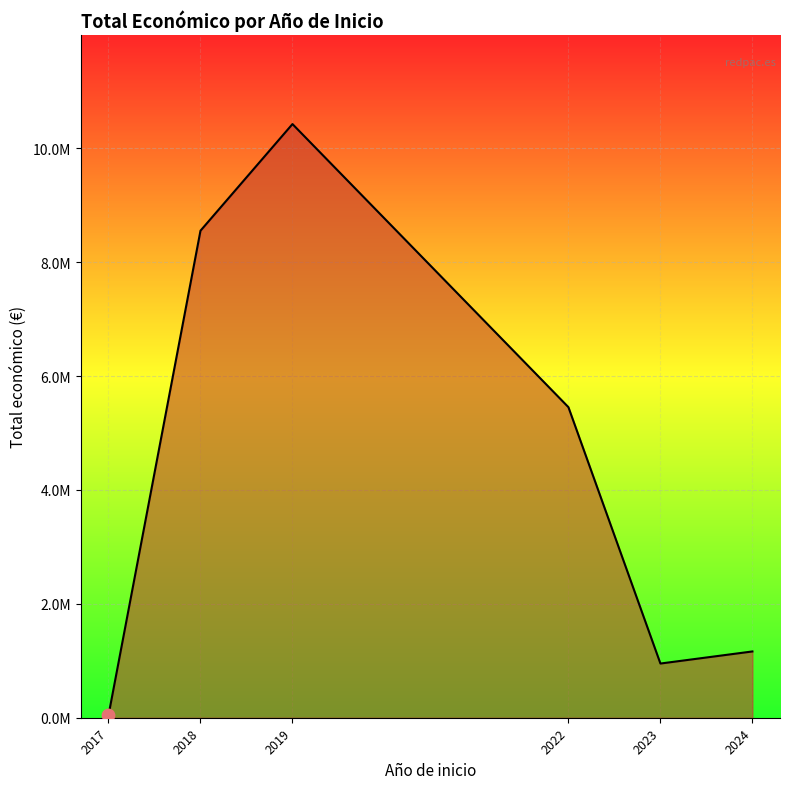

What is the ratio of the value at 2022 to the value at 2018?

0.6